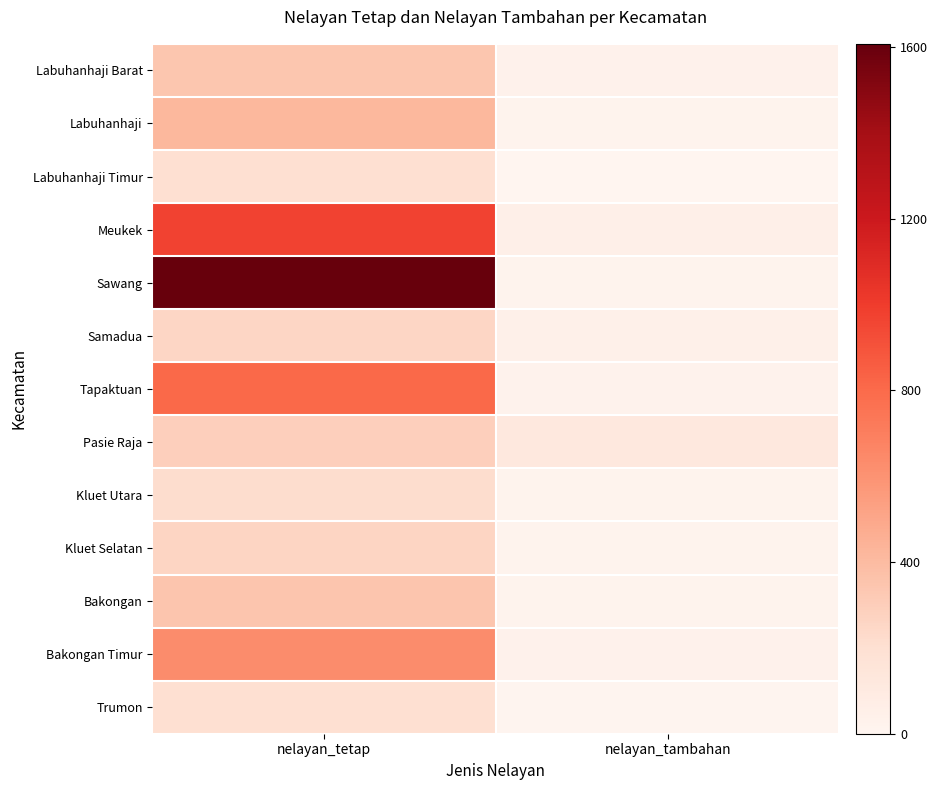

What is the total value across all series at nelayan_tambahan?

441